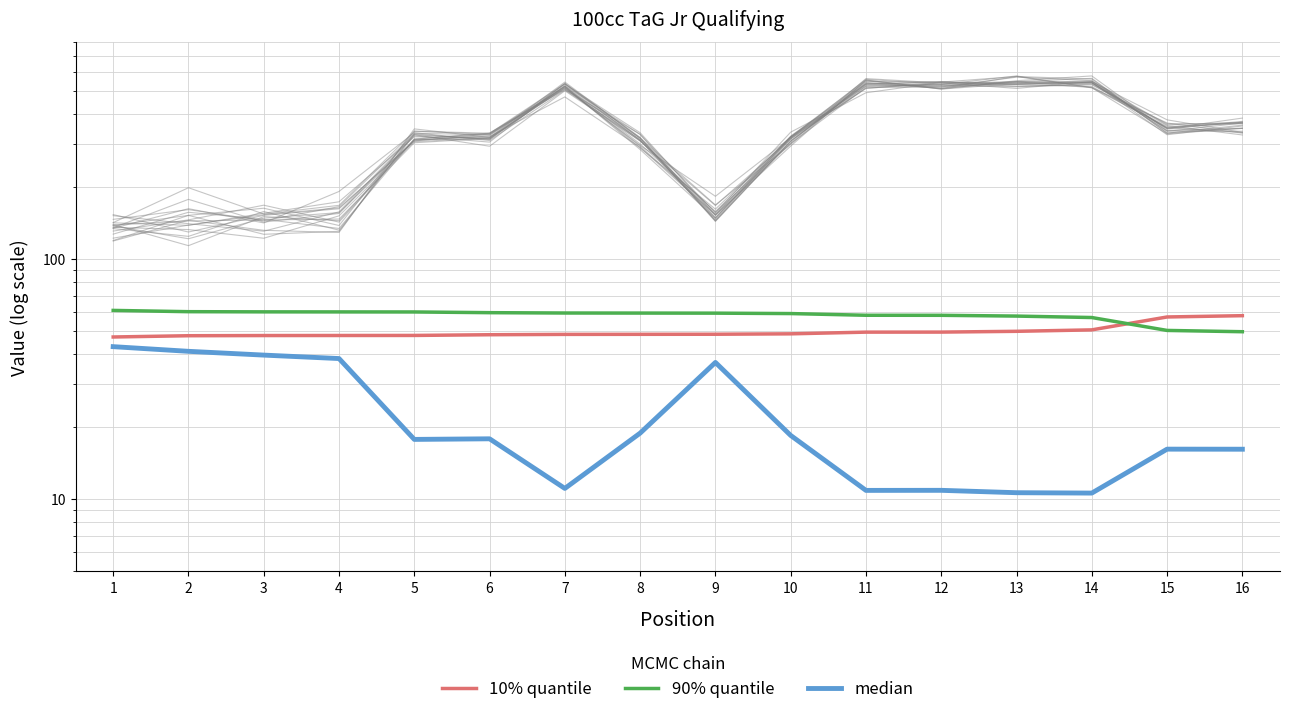

Between 15 and 3, which is larger?

15